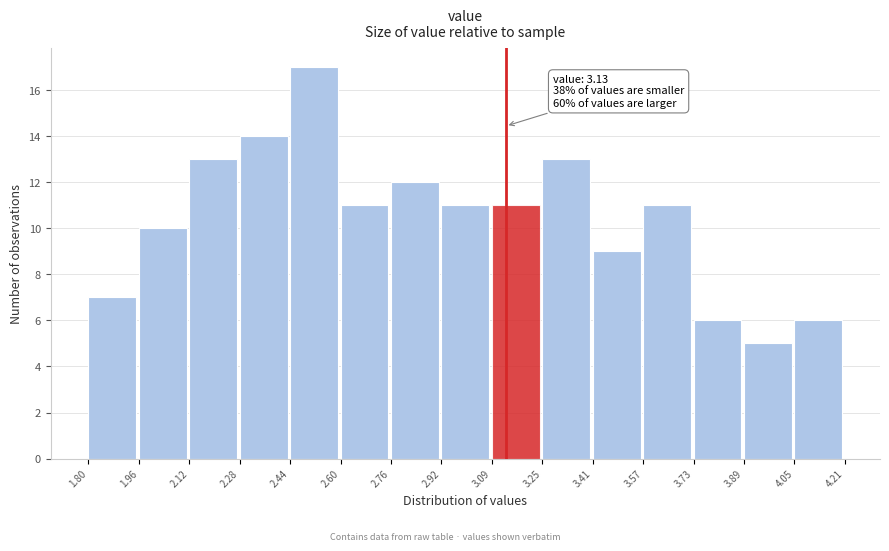

Which range on the x-axis has the tallest bar?

2.44 to 2.60